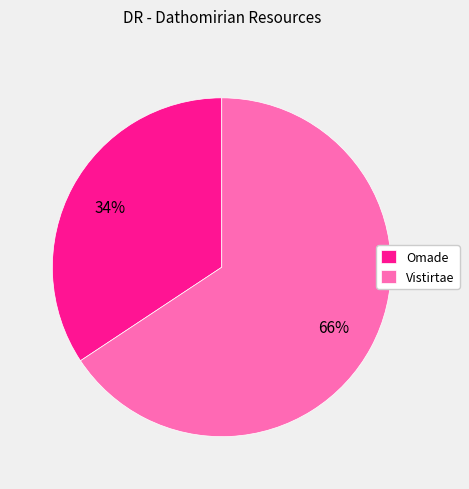

Which category has the biggest portion of the pie?

Vistirtae